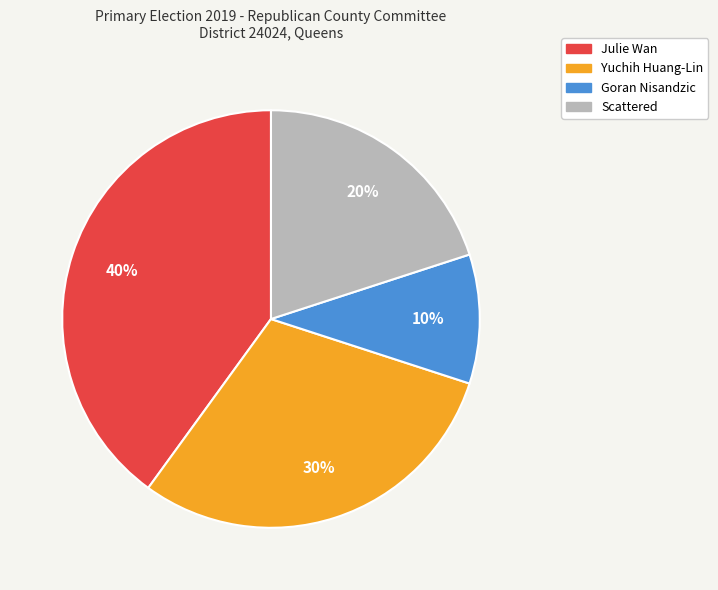

Do Julie Wan and Yuchih Huang-Lin together represent more than half of the pie?

Yes